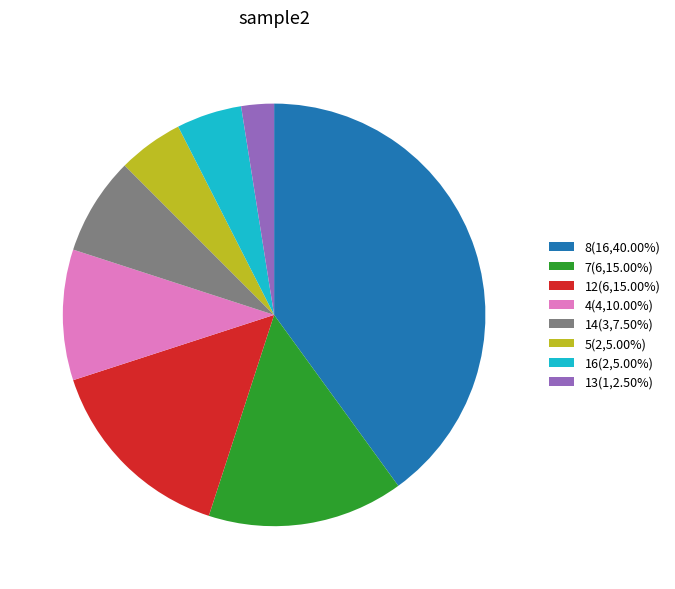

What is the ratio of the value at 4(4,10.00%) to the value at 14(3,7.50%)?

1.3